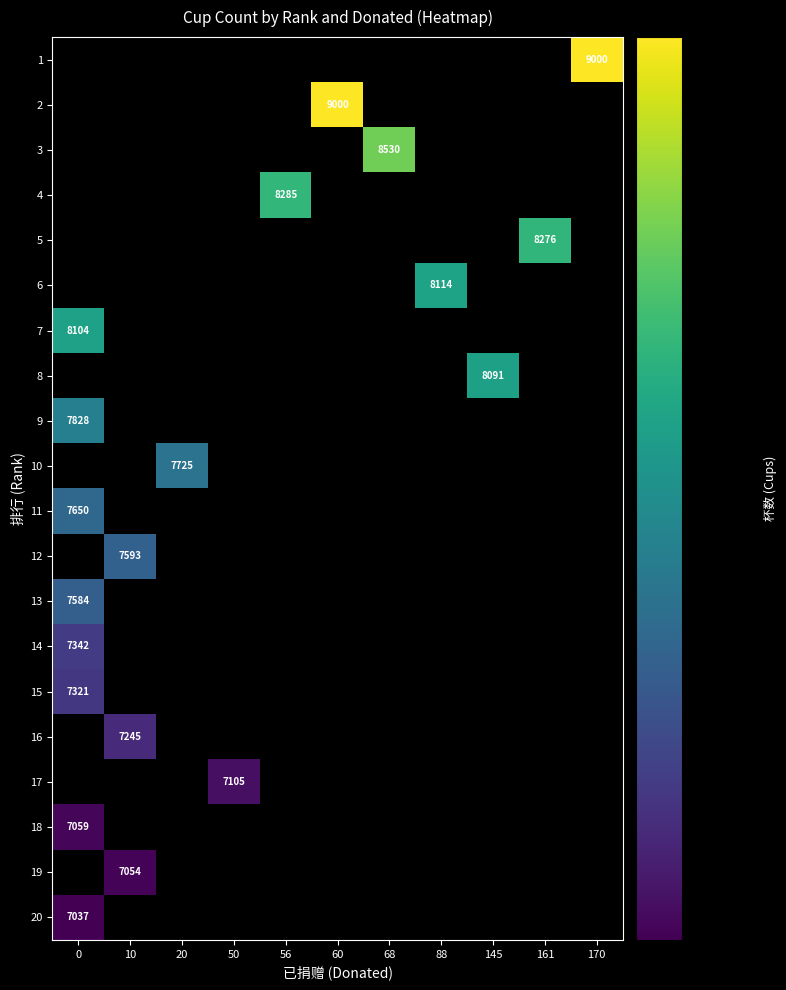

How many positive values does the 5 series have?

1